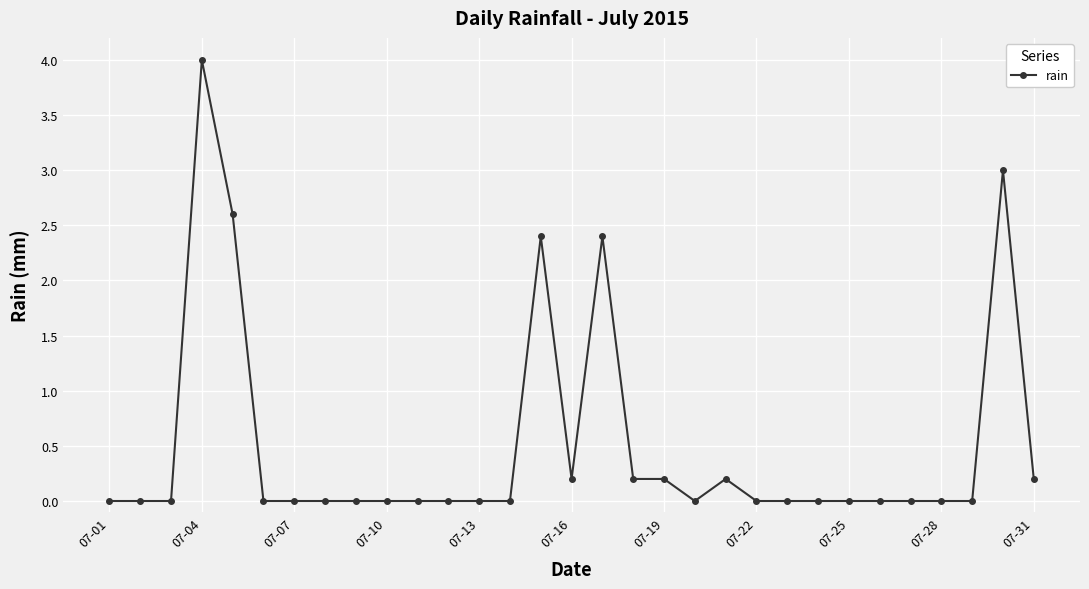

What is the maximum value shown in the chart?

4.0